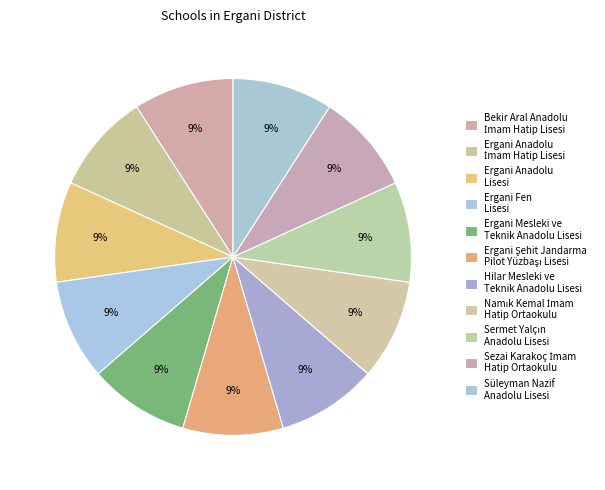

How many segments does this pie chart have?

11